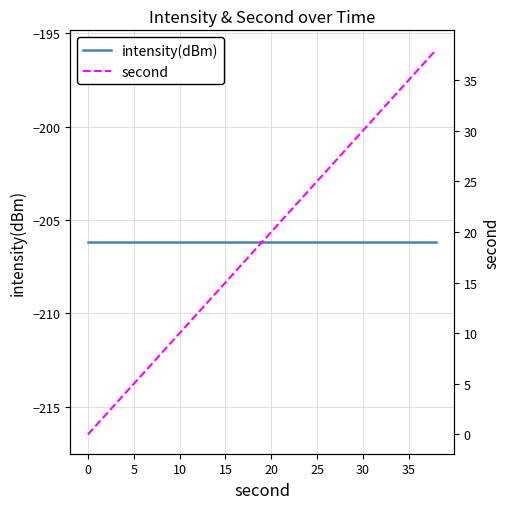

What is the maximum value shown in the chart?

38.0